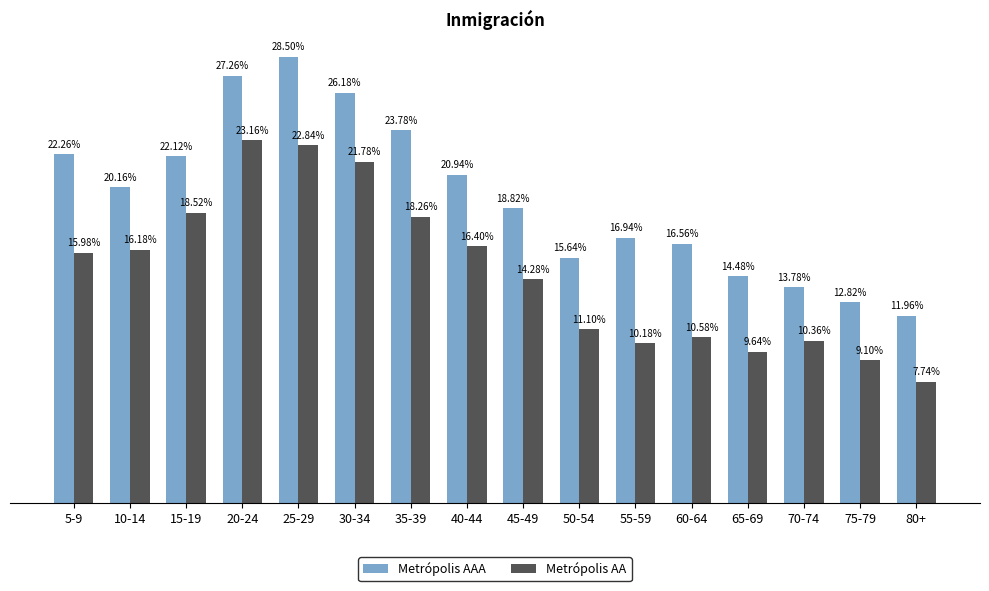

List the series in order of their overall mean, lowest first.

Metrópolis AA, Metrópolis AAA